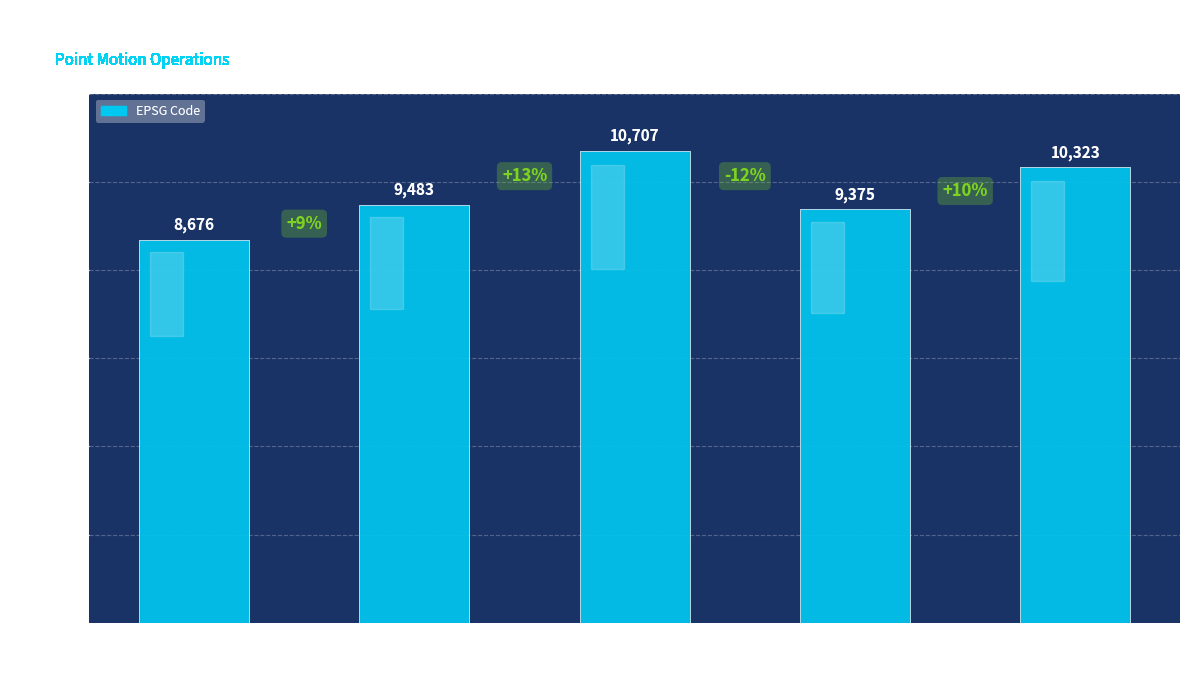

Is it true that the value at Indonesian
Deformation
Model 2020 is 5300?

False